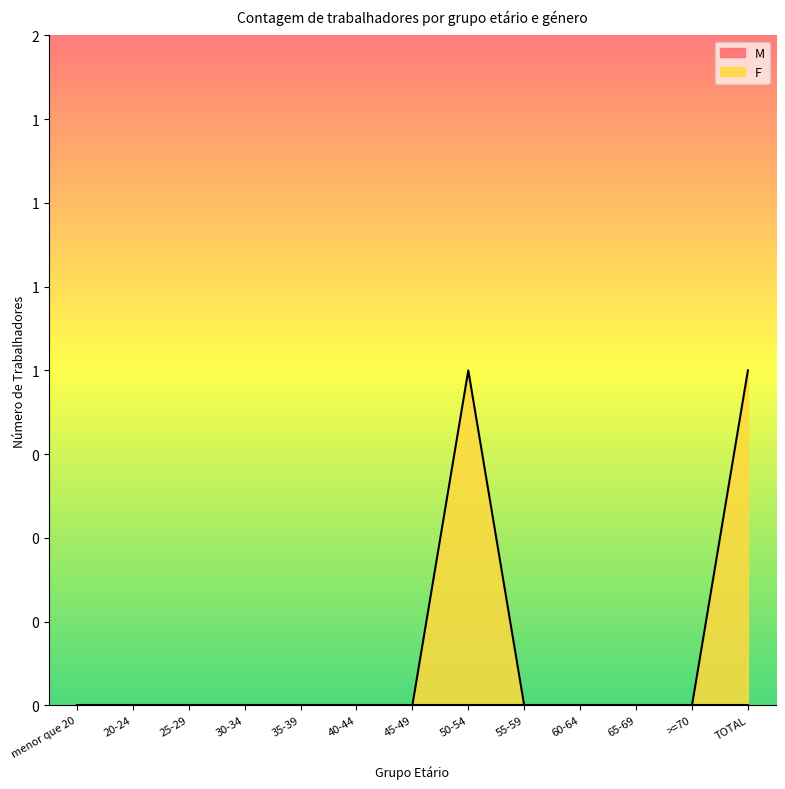

List the labels in order of value, smallest first.

menor que 20, 20-24, 25-29, 30-34, 35-39, 40-44, 45-49, 55-59, 60-64, 65-69, >=70, 50-54, TOTAL